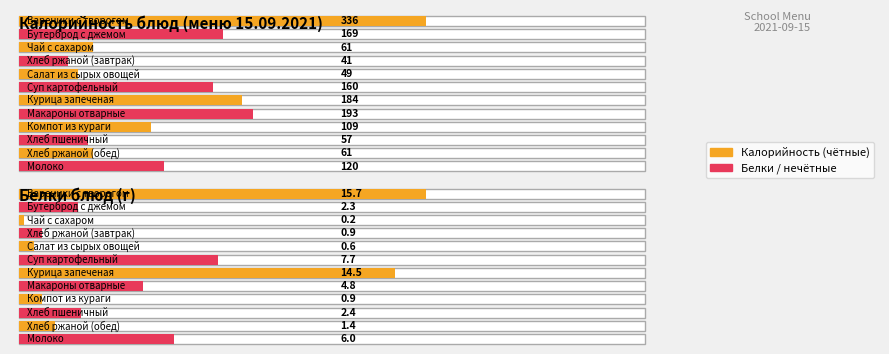

Rank the series by their maximum value, from lowest to highest.

Белки, Калорийность